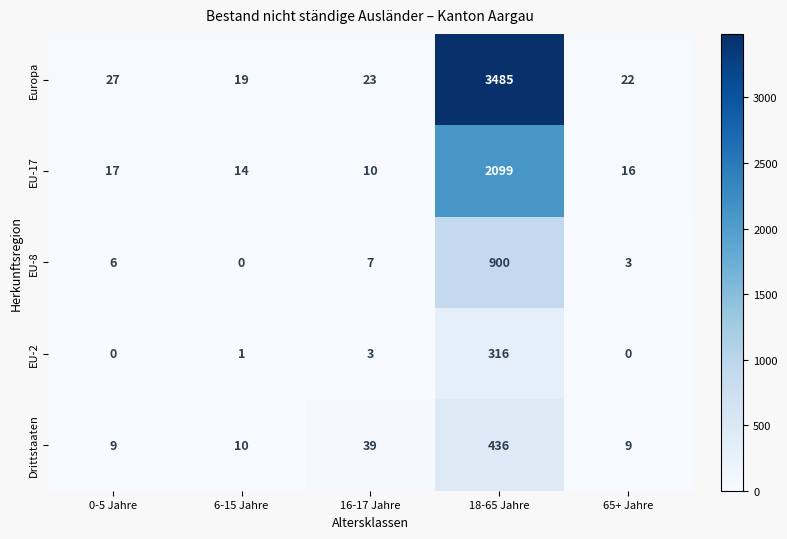

What is the average value of the EU-8 series?

183